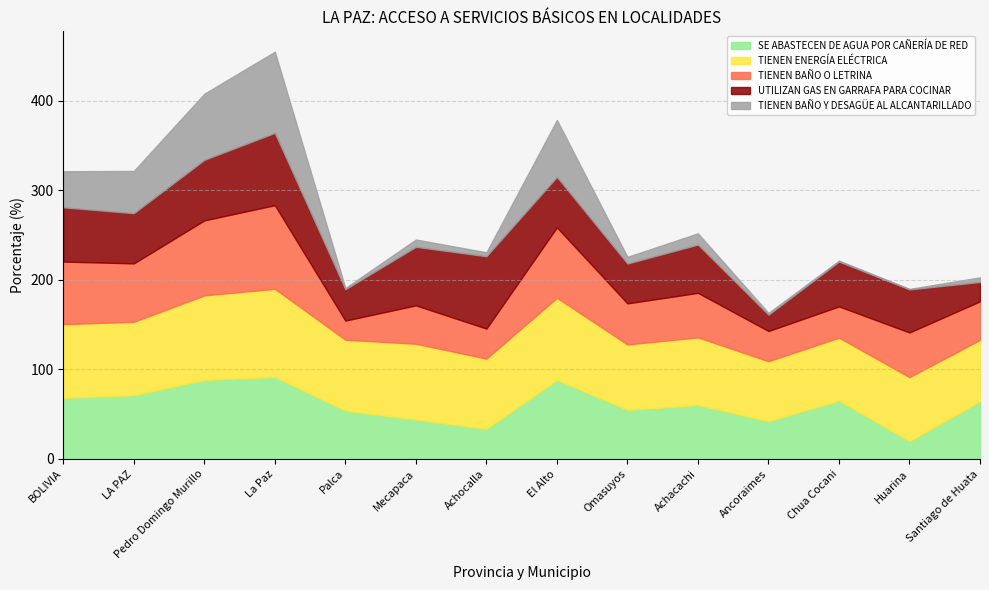

What position from the left is LA PAZ?

2